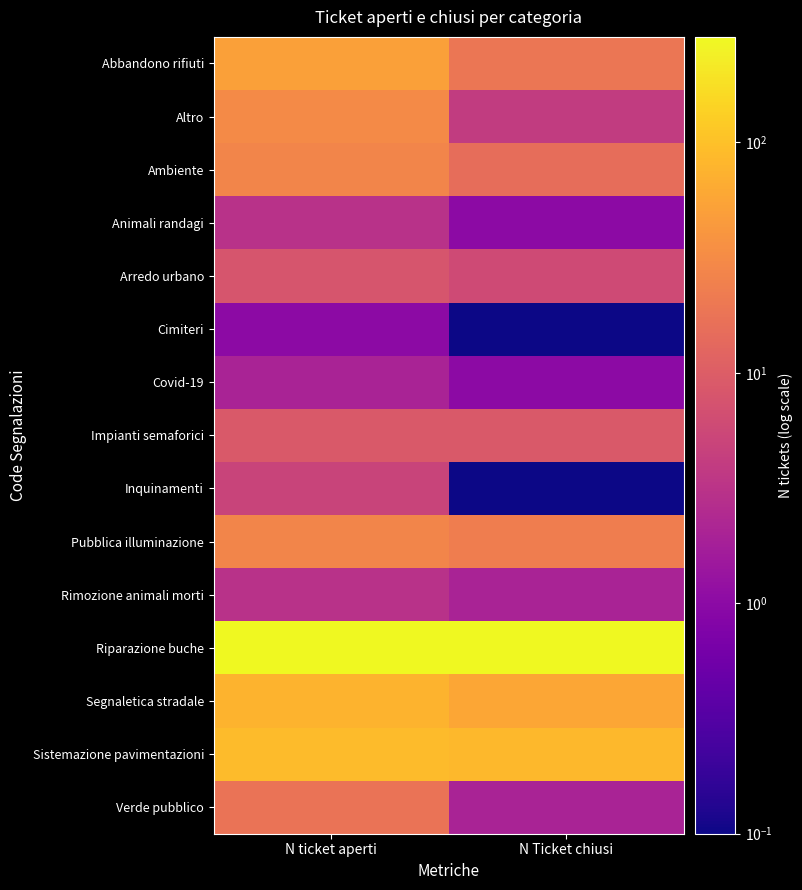

How many data points does each series have?

2